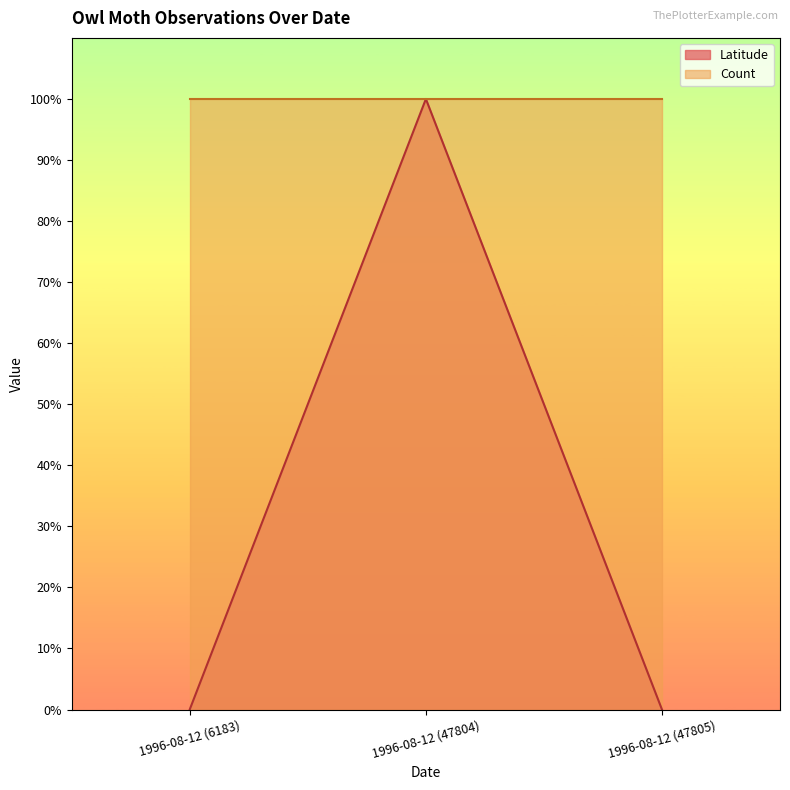

True or false: the data shows 0.0 at 1996-08-12 (6183).

False